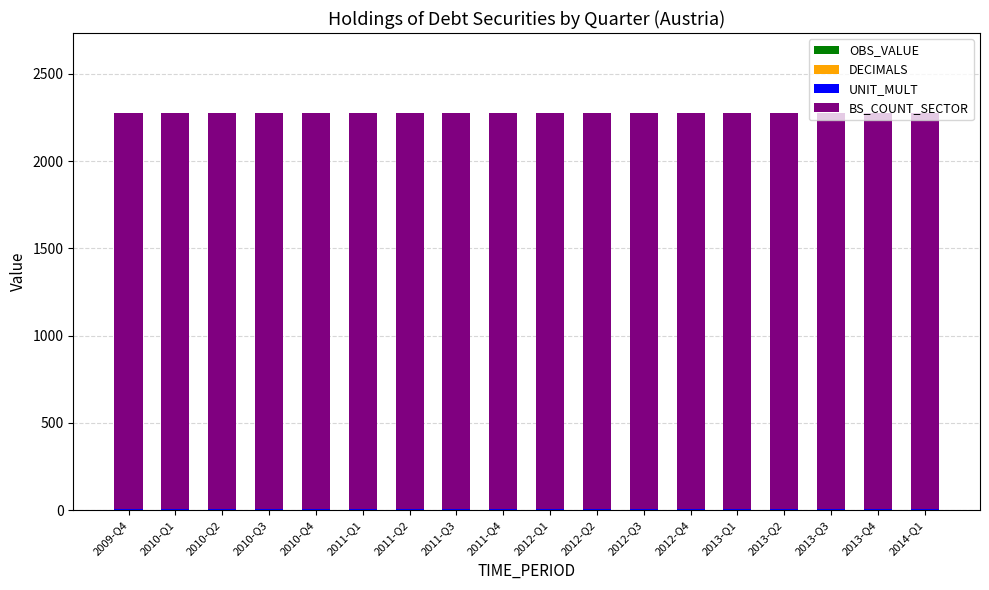

Are the bars grouped side by side (vs. stacked)?

No